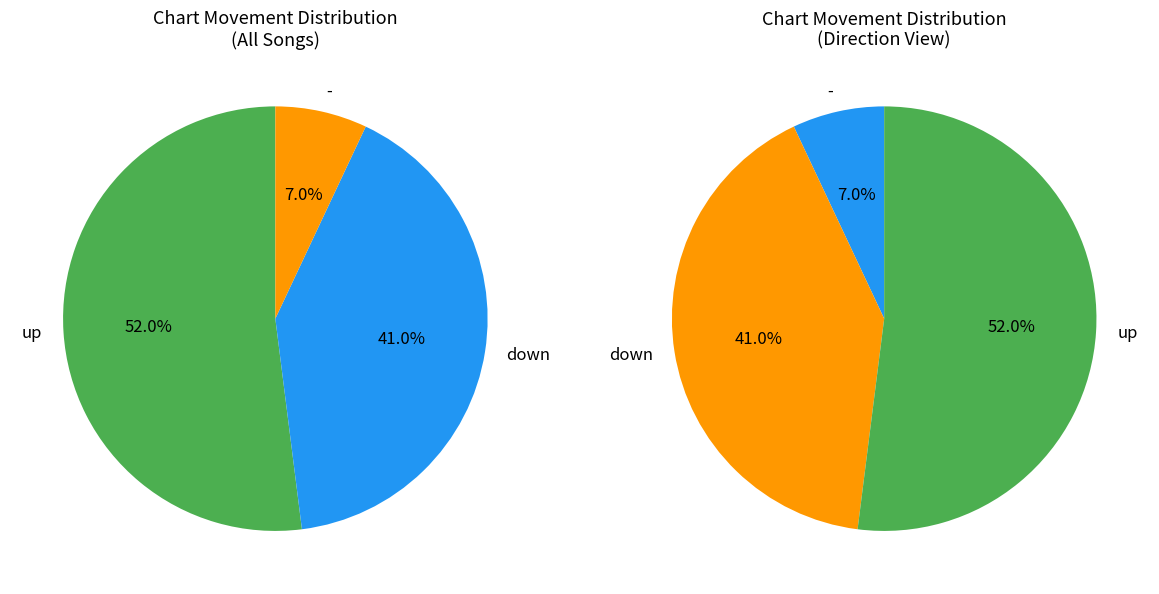

To the nearest percent, what is the difference between the down and - slice percentages?

34%